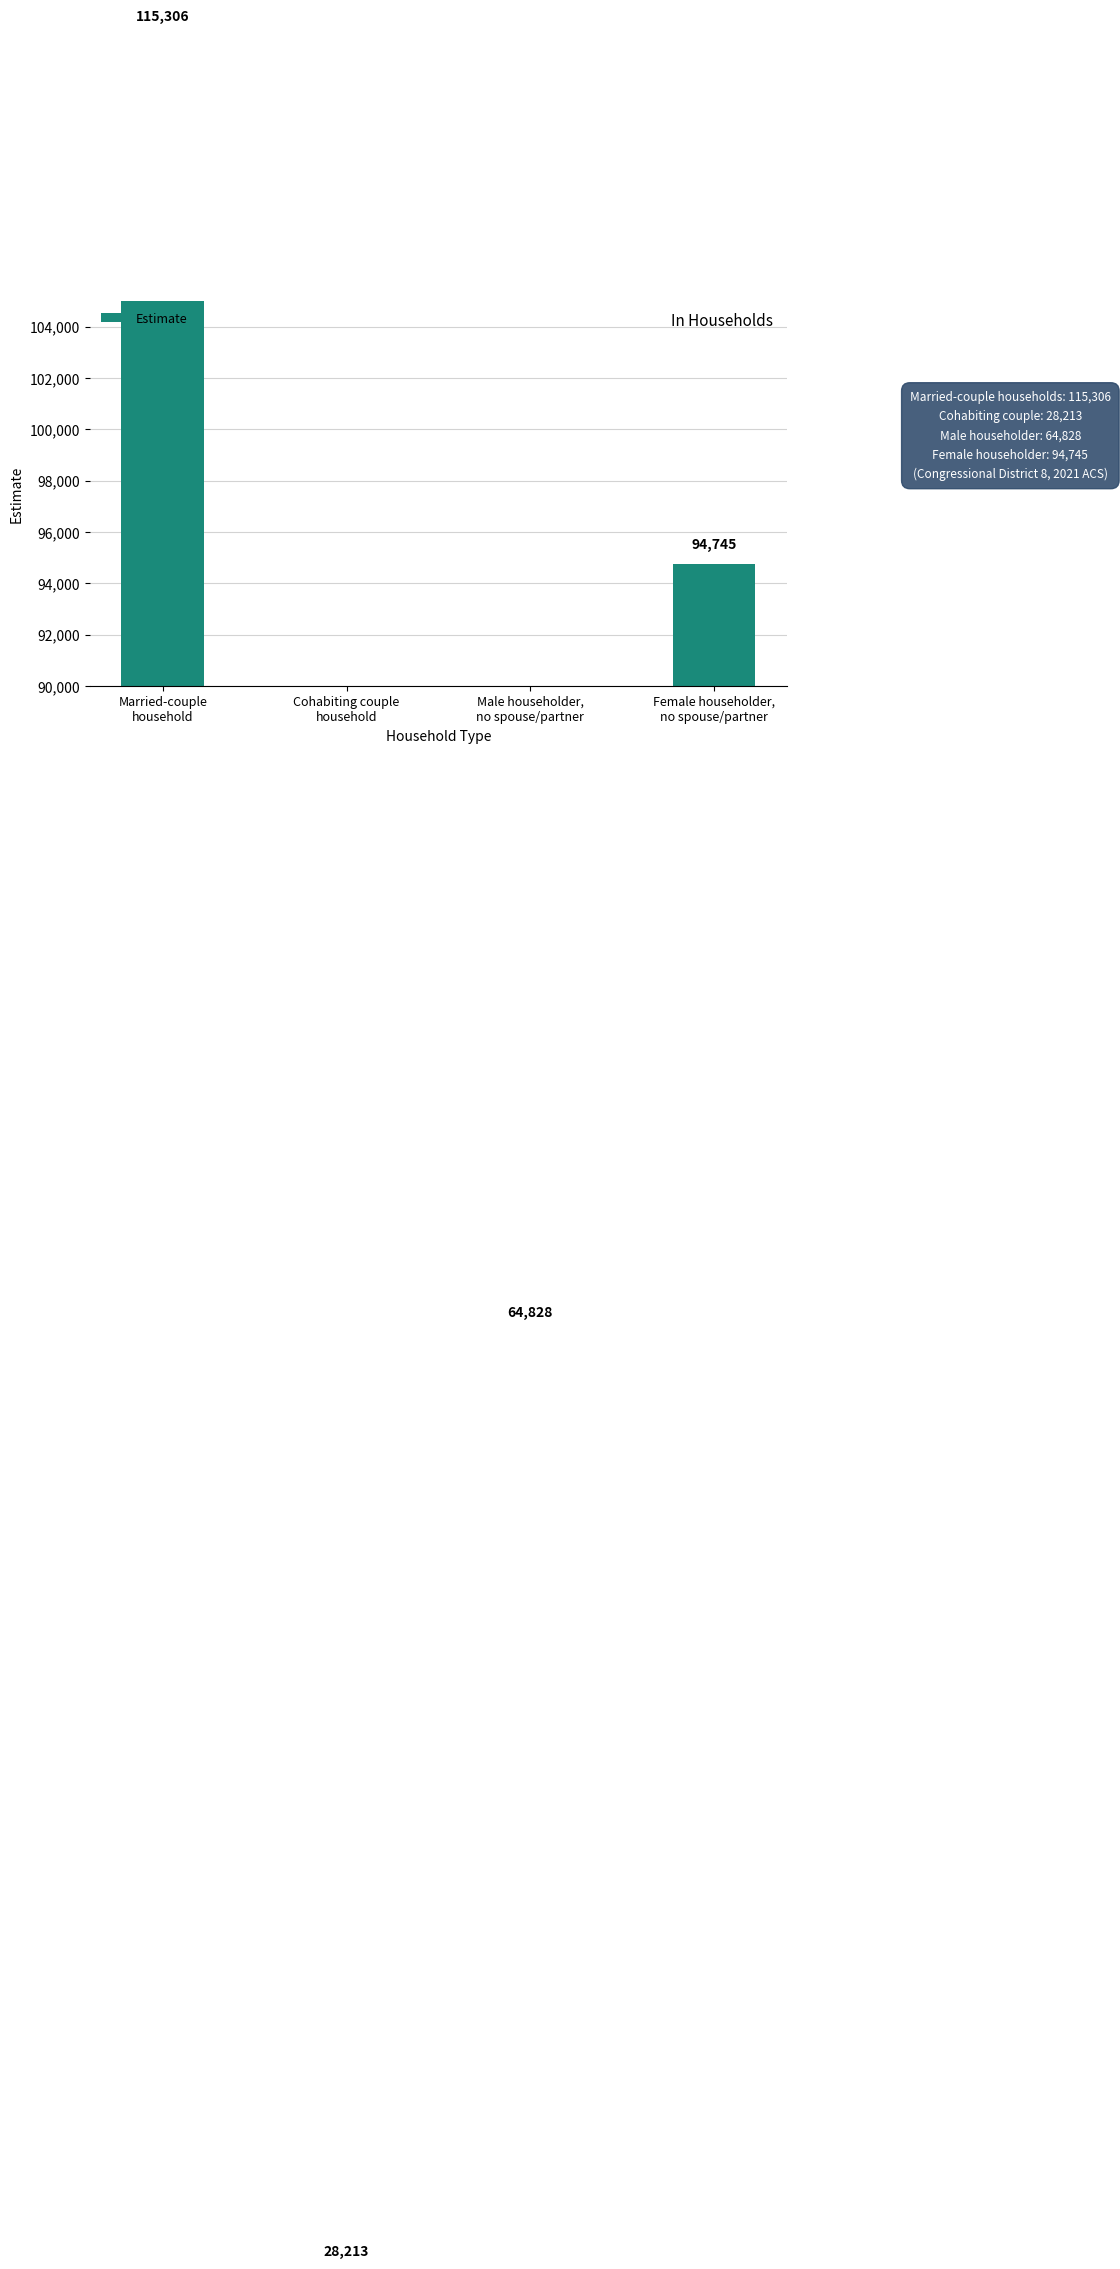

Which label corresponds to the smallest value in the chart?

Cohabiting couple
household